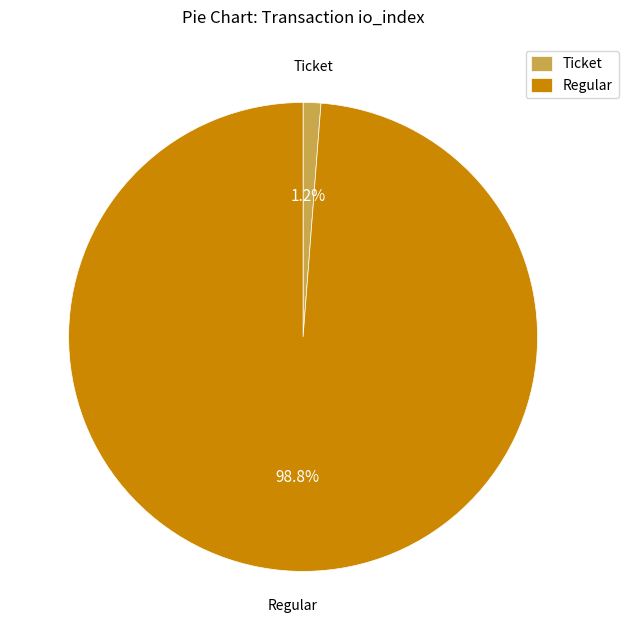

Which has a higher value, Ticket or Regular?

Regular